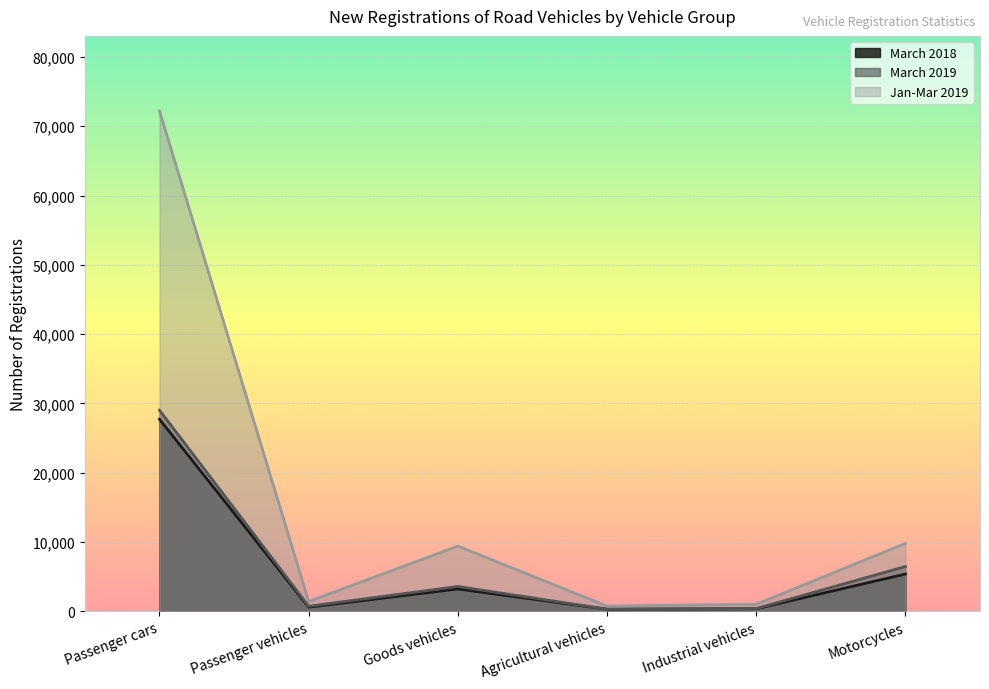

Does the chart display data point markers on the line(s)?

No